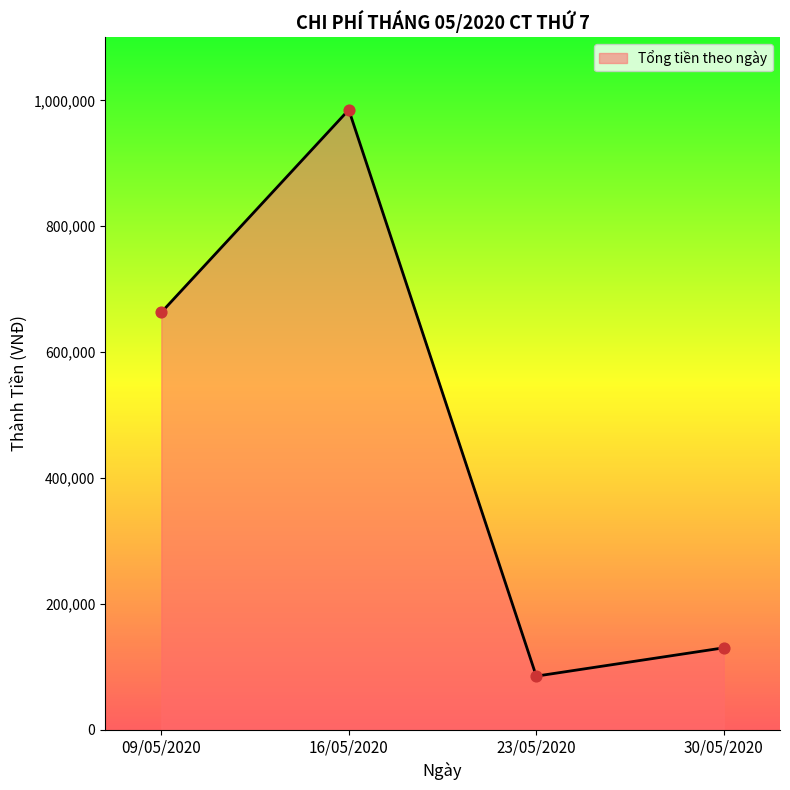

What is the change in value from 09/05/2020 to 16/05/2020?

+322000